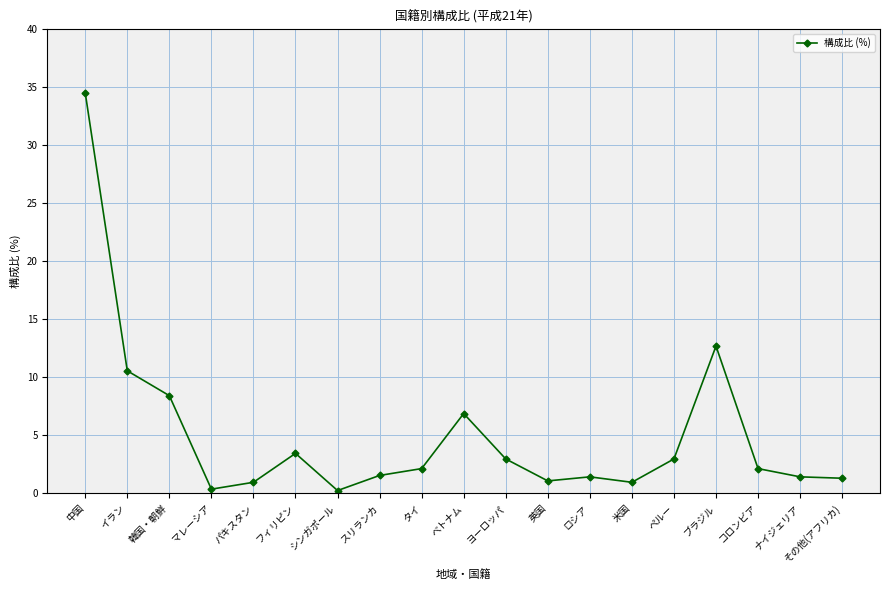

What is the value of the 2nd point from the left?

10.6